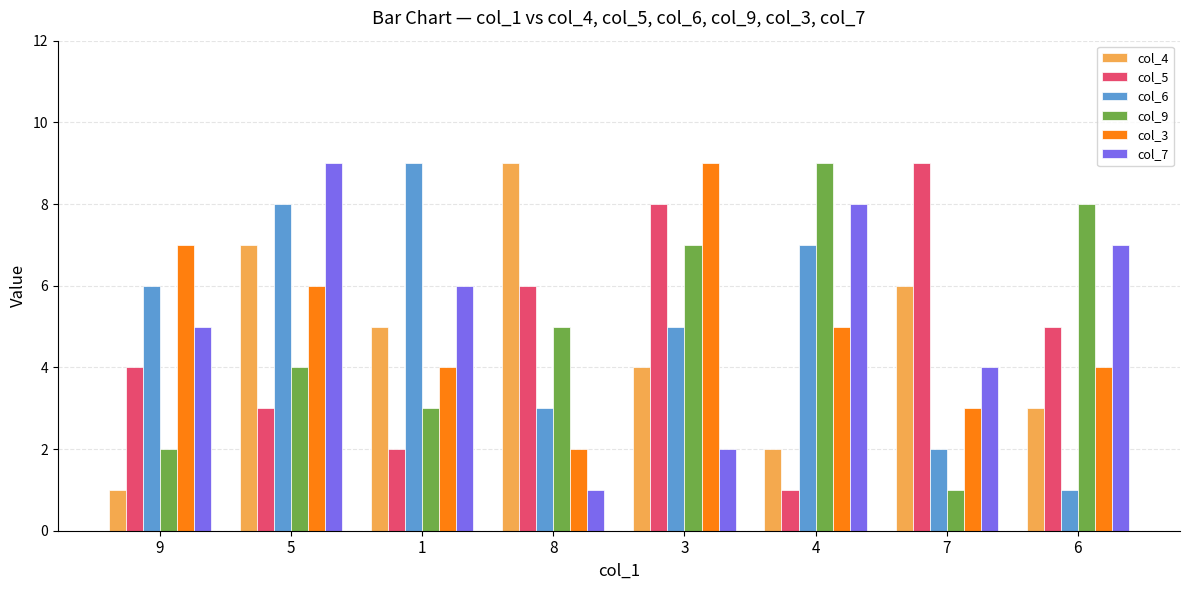

What is the difference between the second highest and minimum values in the col_6 series?

7